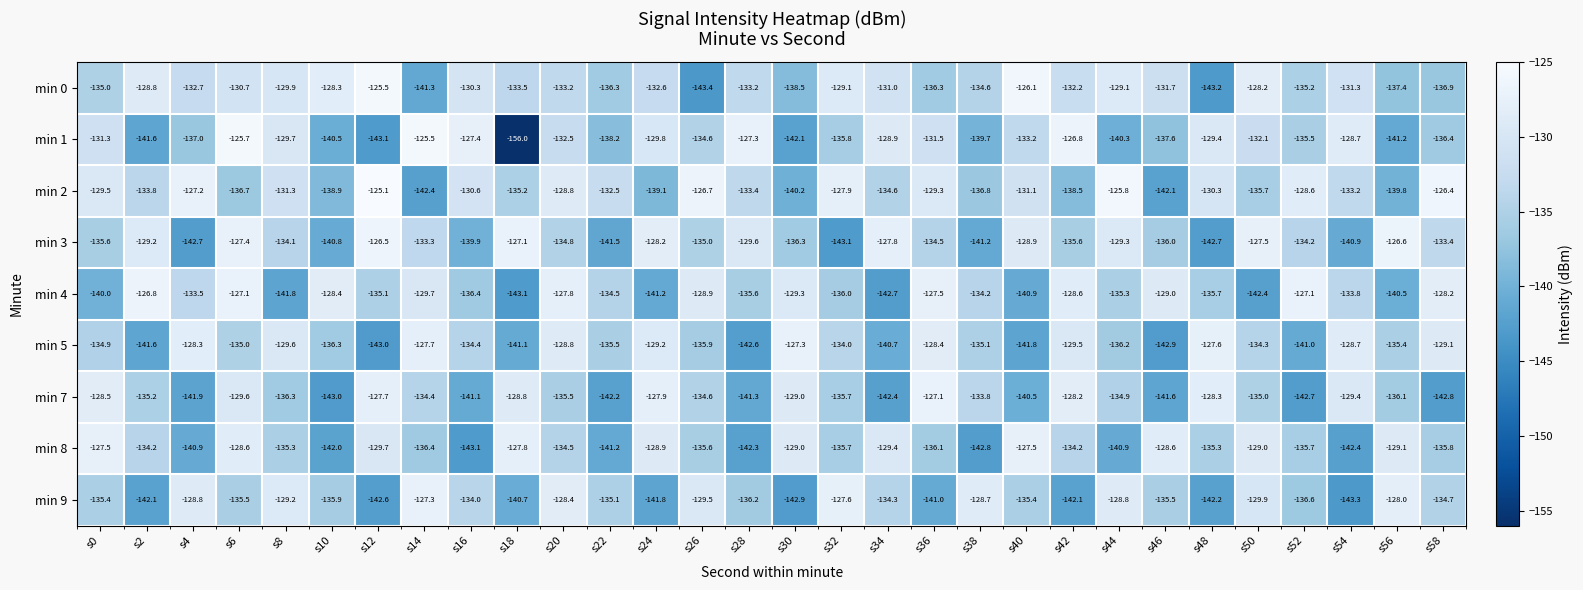

What is the difference between the min 4 values at s52 and s30?

2.2